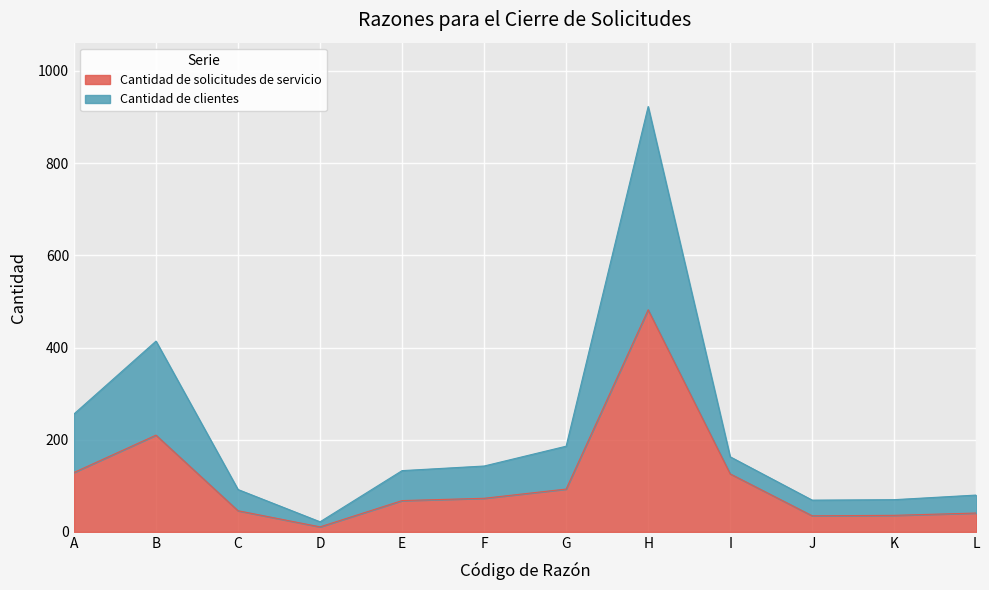

What is the minimum value for Cantidad de solicitudes de servicio?

11